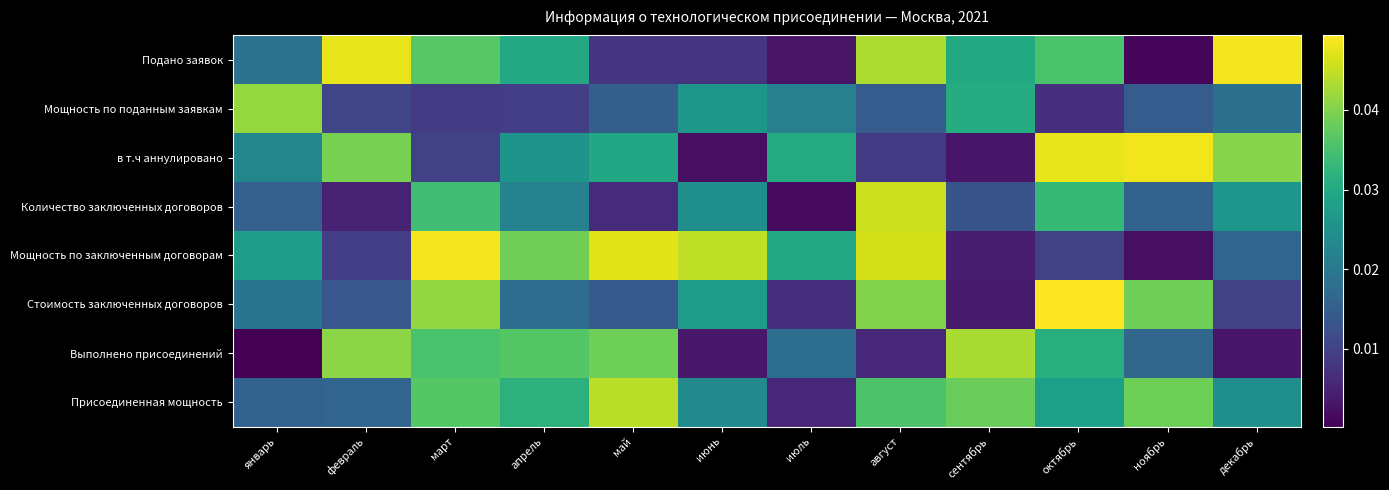

What is the total value across all series at февраль?

0.2